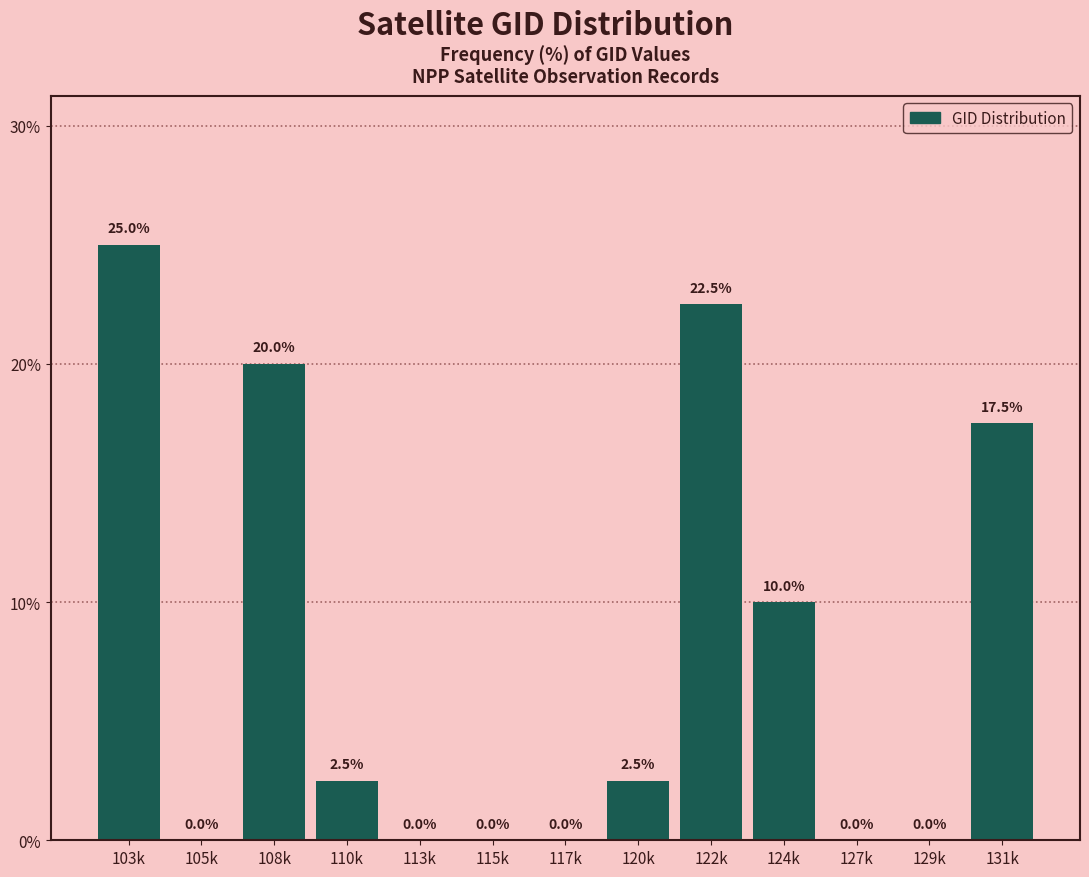

Reading left to right, transcribe all the data shown in this chart.

103k=25.0	105k=0.0	108k=20.0	110k=2.5	113k=0.0	115k=0.0	117k=0.0	120k=2.5	122k=22.5	124k=10.0	127k=0.0	129k=0.0	131k=17.5